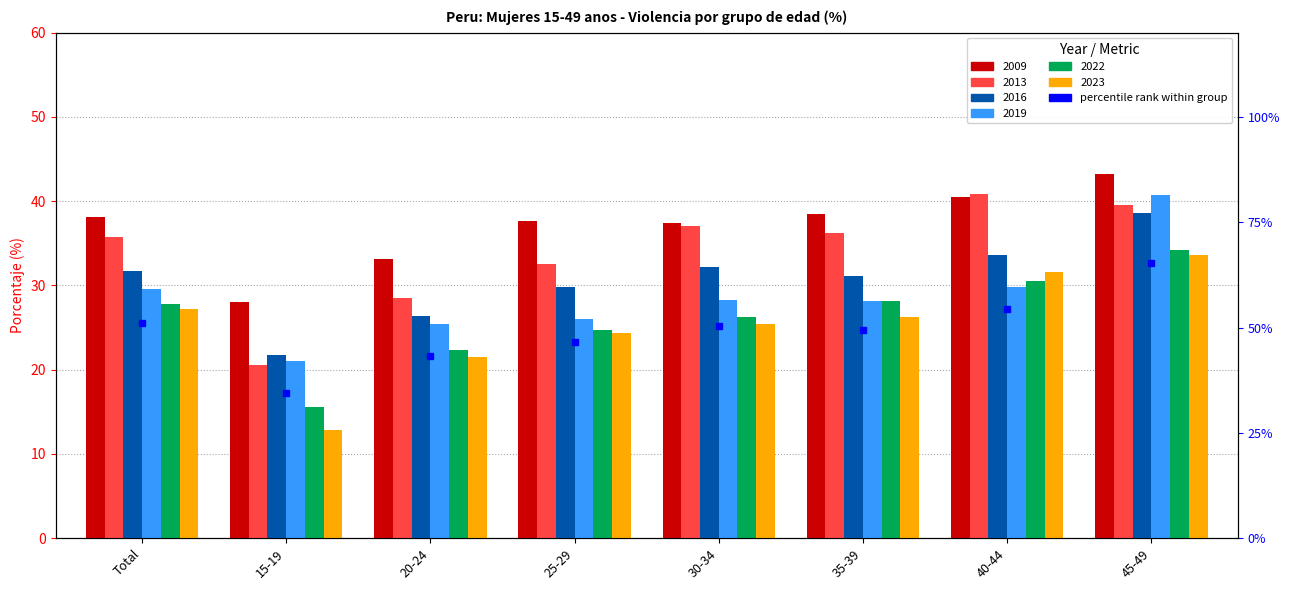

What is the difference between the second highest and second lowest values in the 2022 series?

8.2